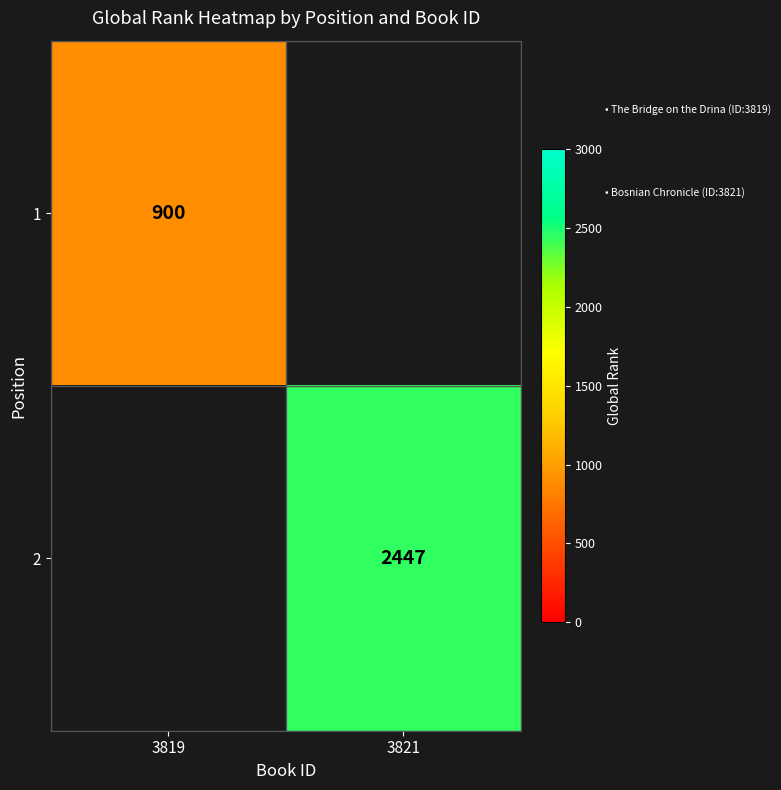

The value of 2 at 3821 is 2447. True or false?

True